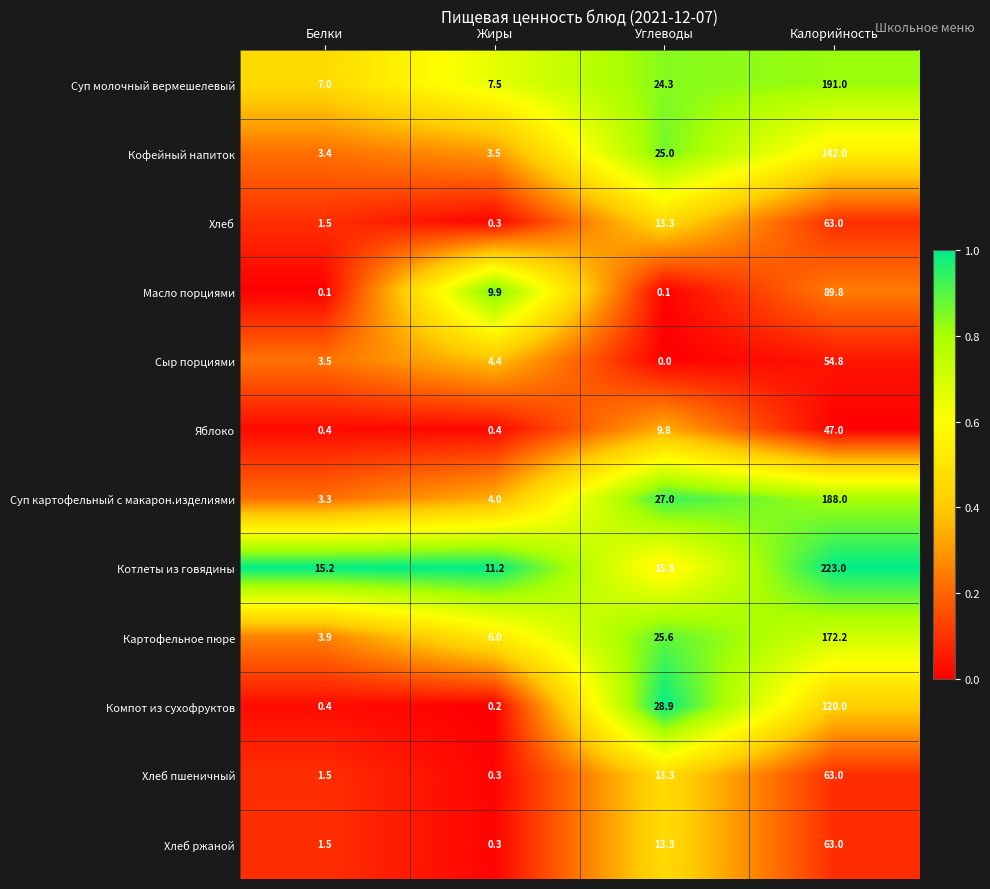

What is the average value of the Хлеб series?

19.5